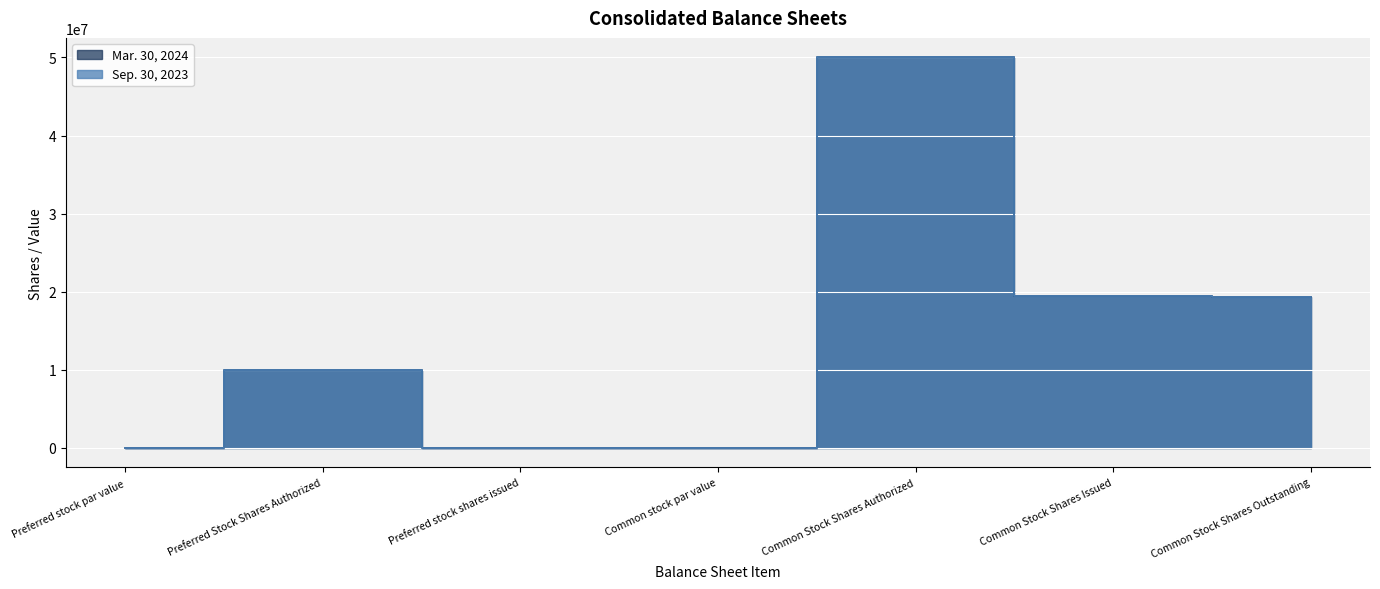

True or false: Sep. 30, 2023 has a value of -29634722 at Common stock par value.

False